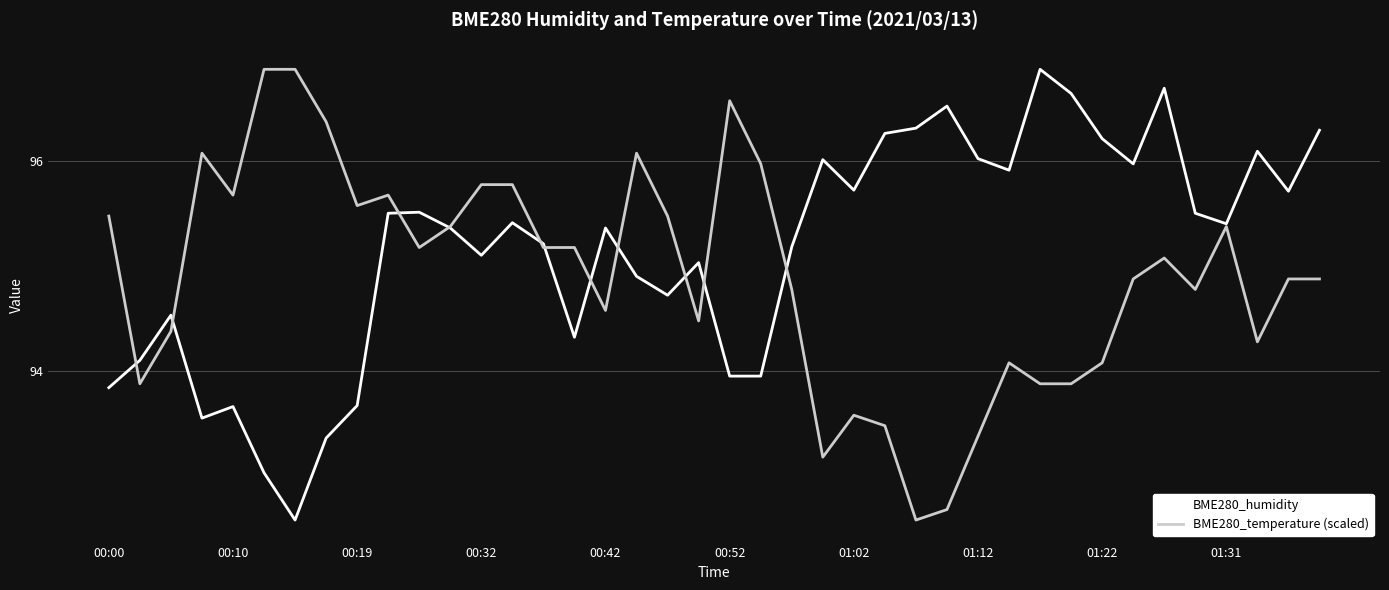

Rank the series by their average value, from lowest to highest.

BME280_temperature (scaled), BME280_humidity